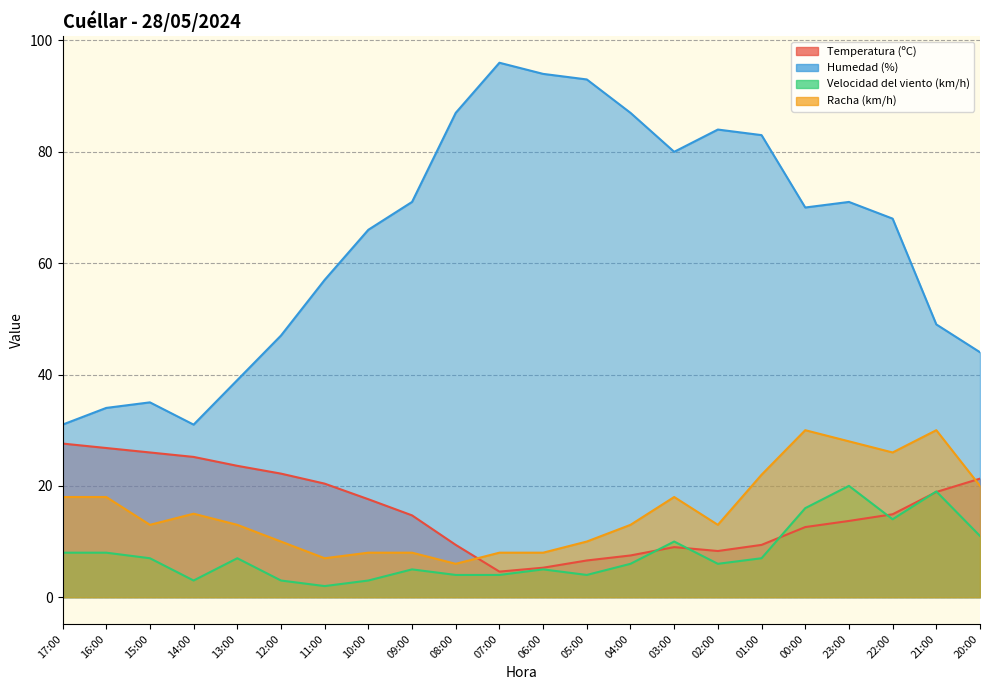

List the labels in order of Temperatura (ºC) value, largest first.

17:00, 16:00, 15:00, 14:00, 13:00, 12:00, 20:00, 11:00, 21:00, 10:00, 22:00, 09:00, 23:00, 00:00, 08:00, 01:00, 03:00, 02:00, 04:00, 05:00, 06:00, 07:00